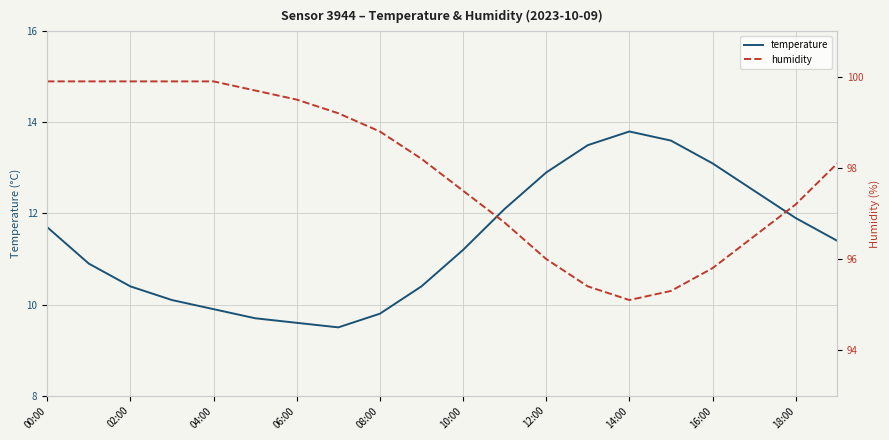

At which label does temperature first exceed 11?

00:00